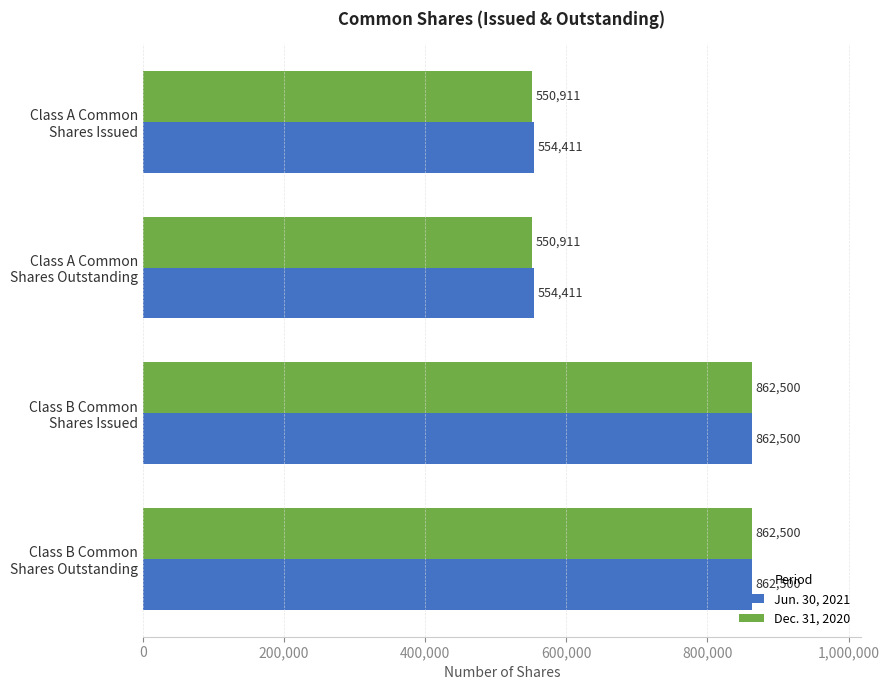

Rank the series by their average value, from lowest to highest.

Dec. 31, 2020, Jun. 30, 2021